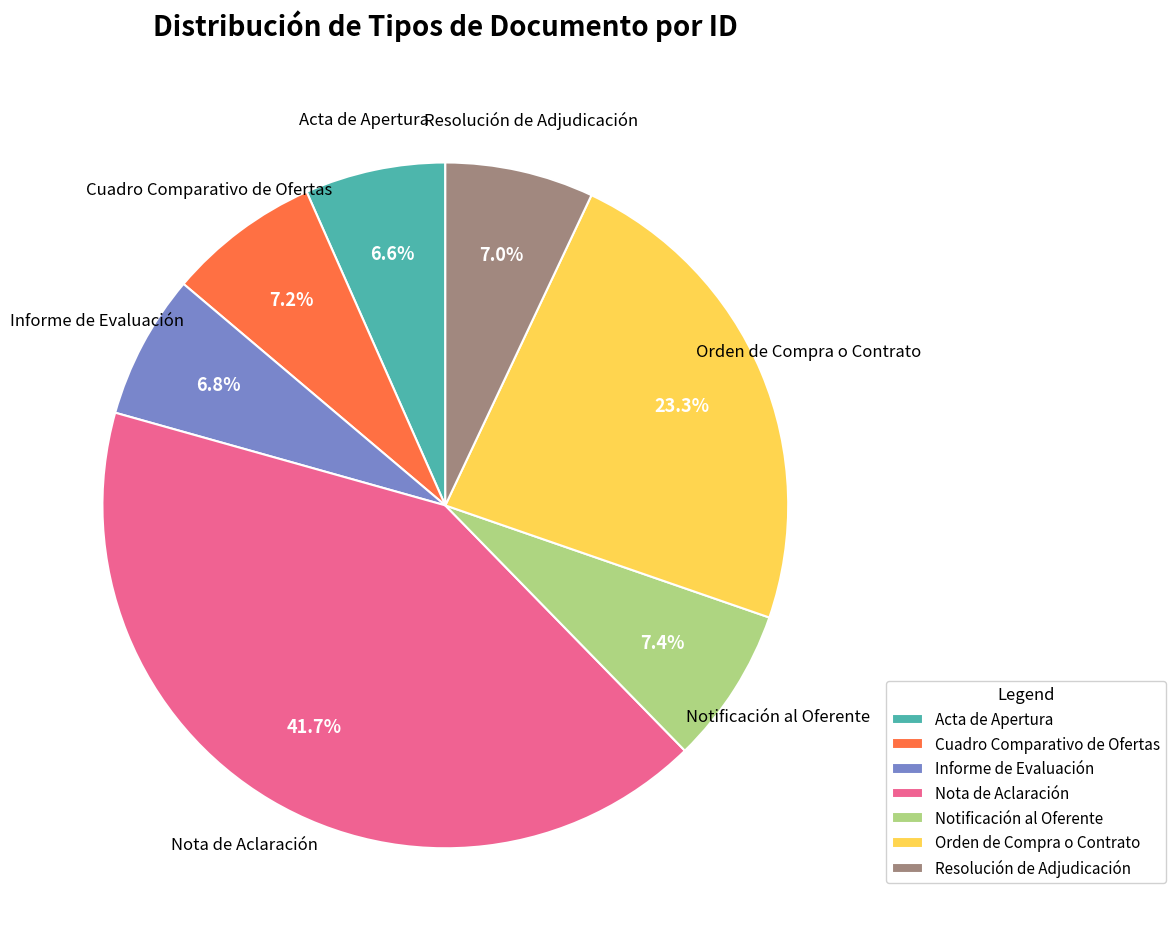

What percentage is the Resolución de Adjudicación slice, to the nearest percent?

7%